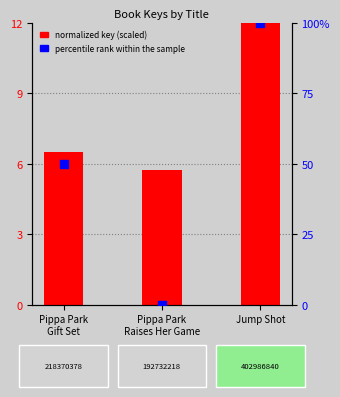

Which series reaches the maximum Y coordinate?

percentile rank within the sample